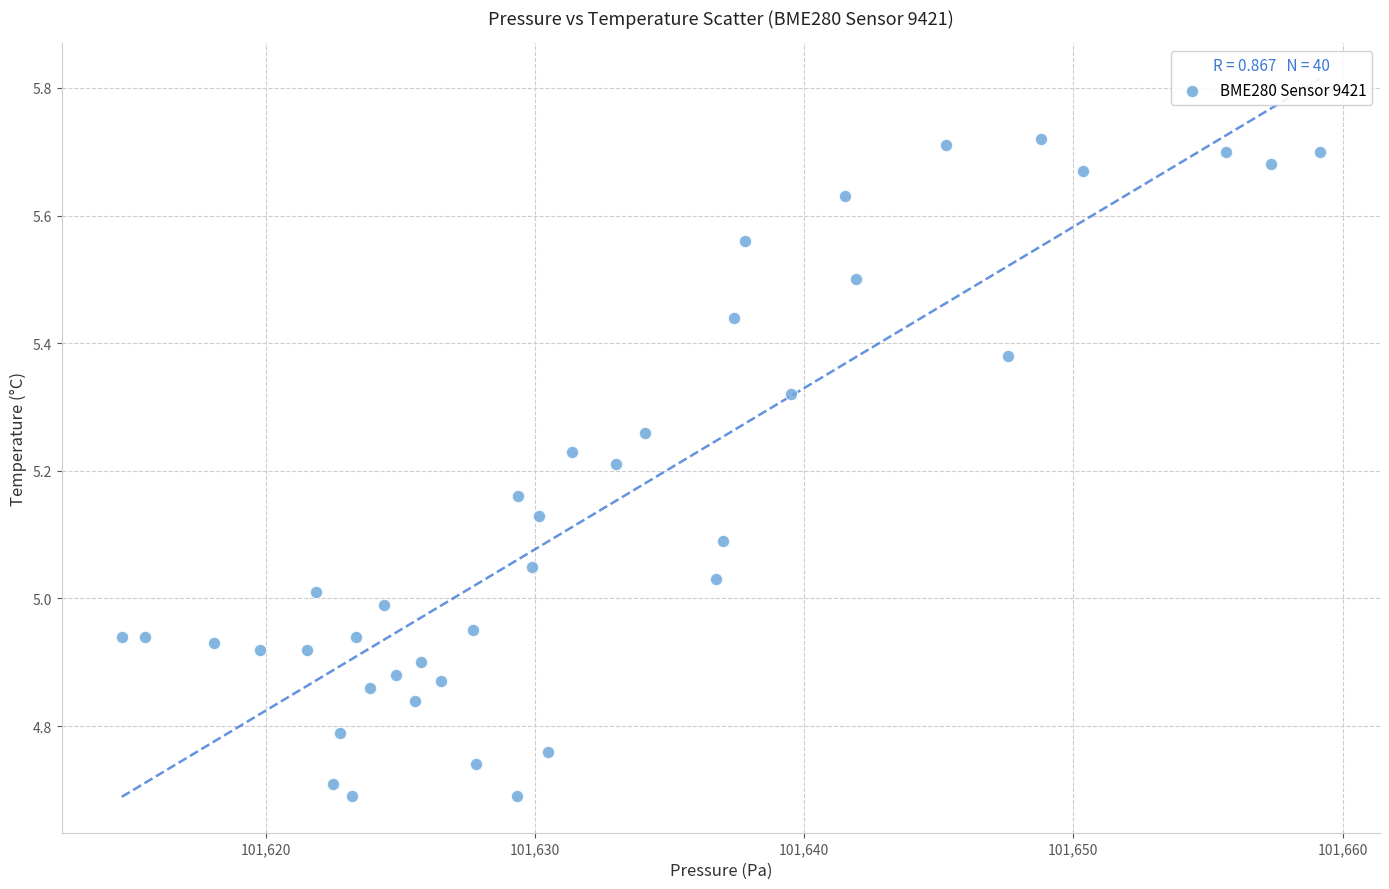

What is the range of X values (max minus min)?

44.5